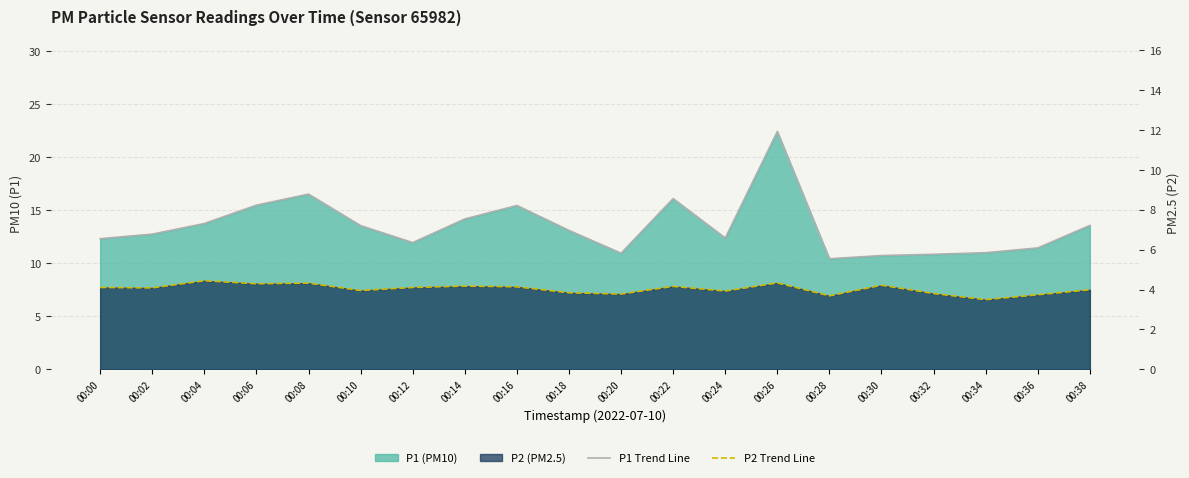

Rank the series by their maximum value, from lowest to highest.

P2 Trend Line, P1 Trend Line